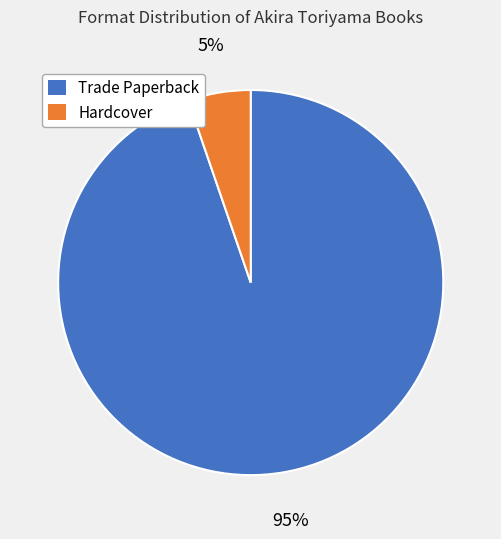

To the nearest percent, what is the average slice percentage?

50%